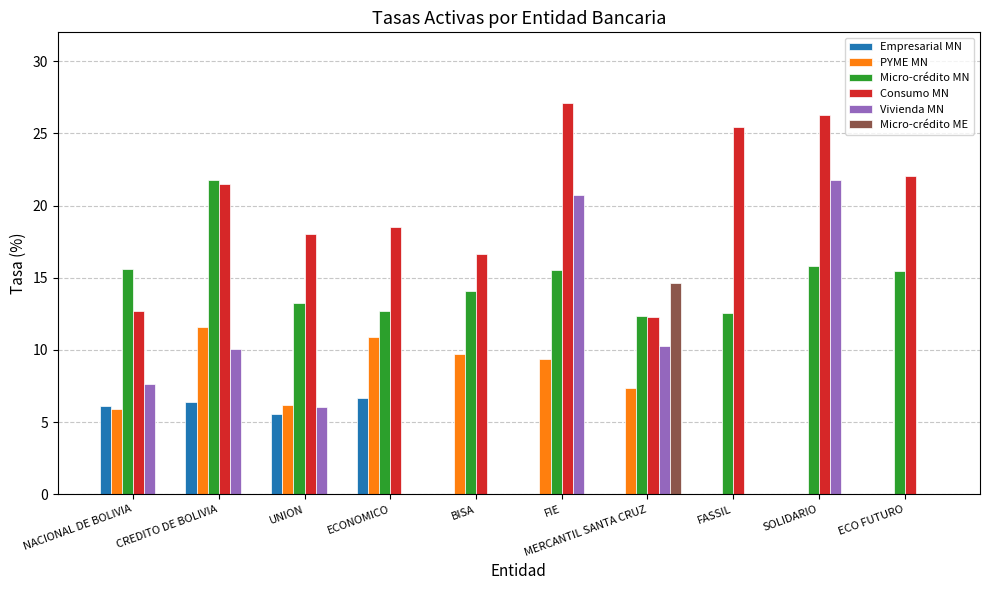

Which label corresponds to the largest value in the chart?

FIE